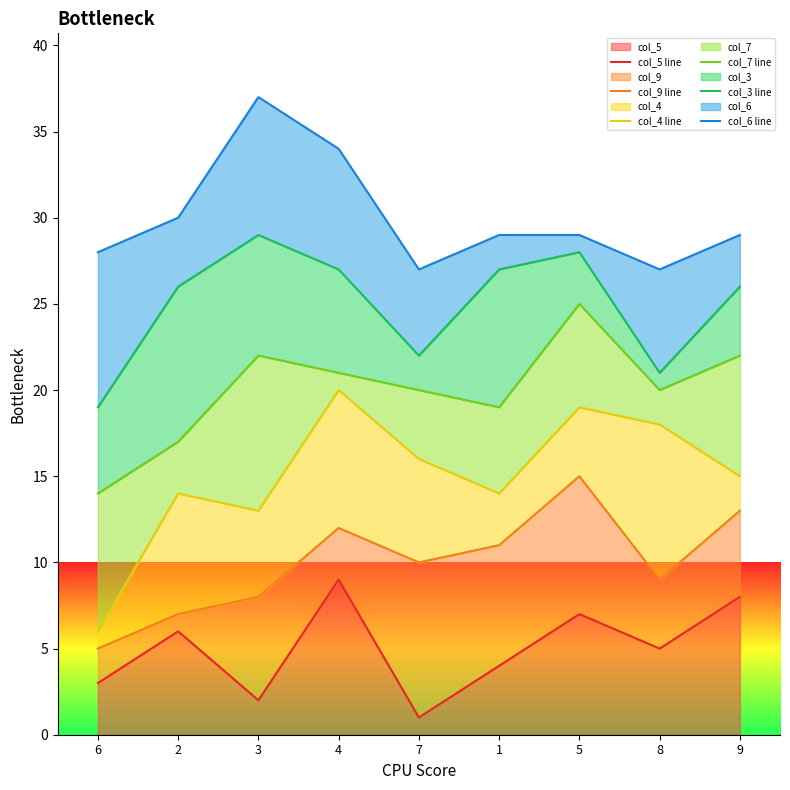

True or false: col_9 line has a value of 10 at 7.

True